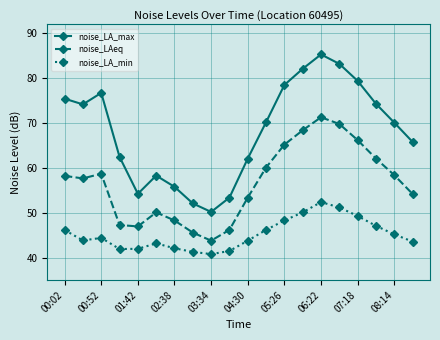

Which series has the largest range (max minus min)?

noise_LA_max